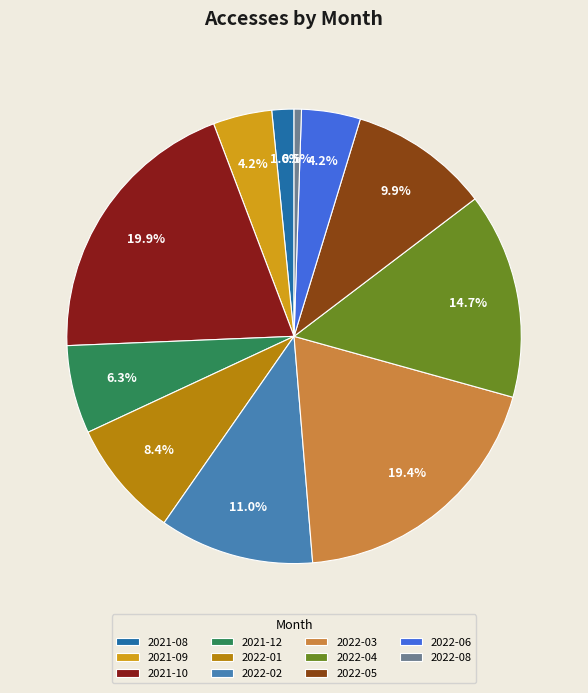

Is 2021-10 the majority of the pie?

No